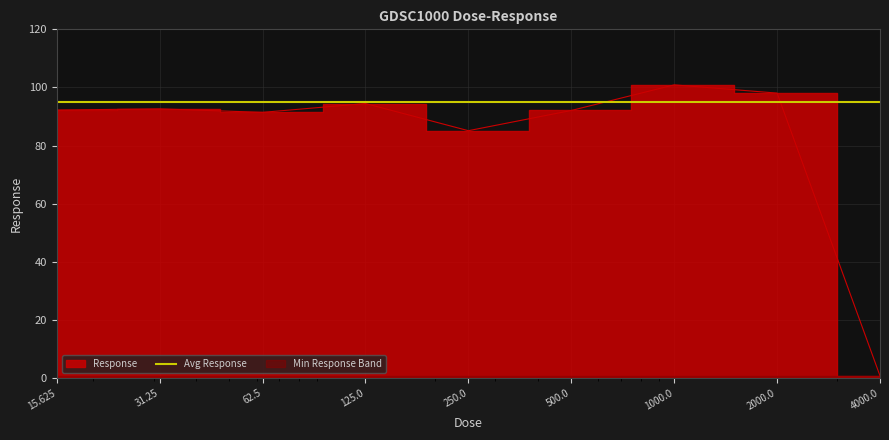

What is the greatest value displayed?

100.9